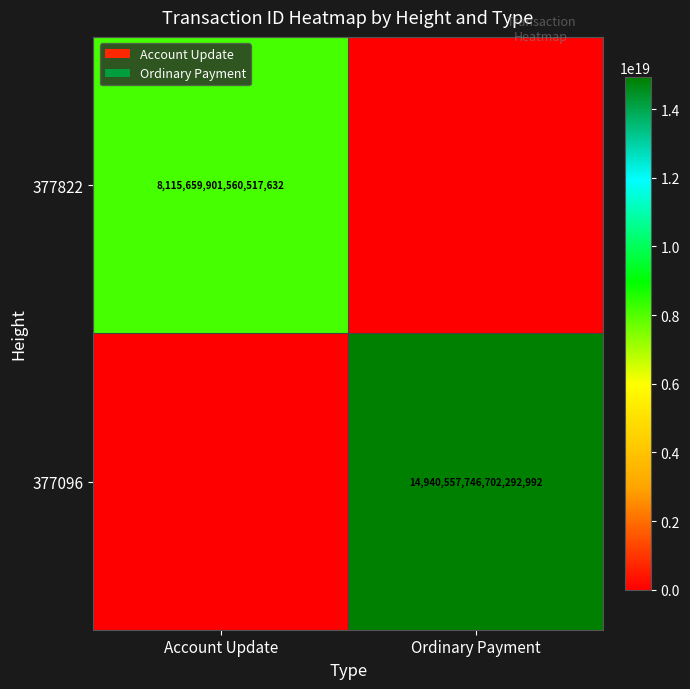

Is it true that 377096 equals 4362483169713341952 at Ordinary Payment?

False